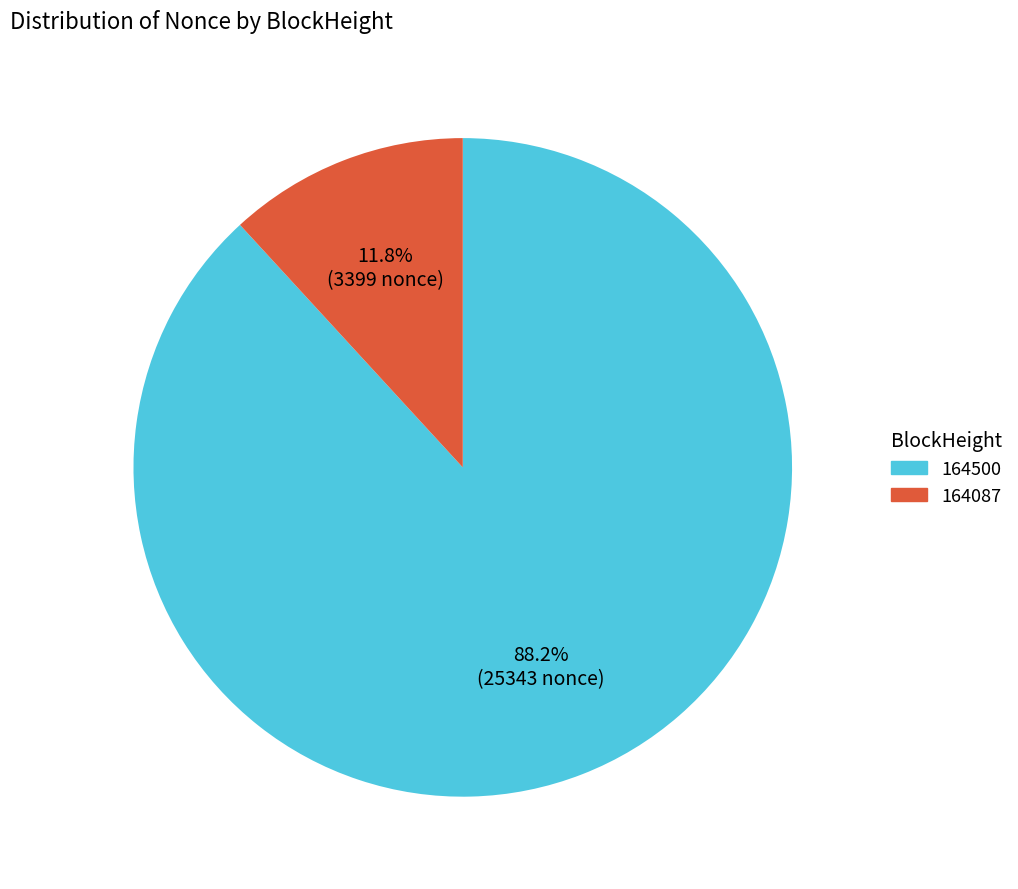

Which slice represents more than half of the pie?

164500